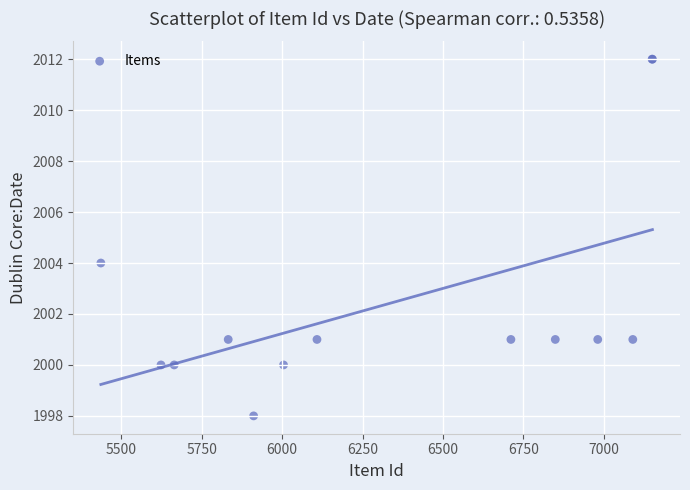

What Y value in the scatter plot is closest to 2005?

2004